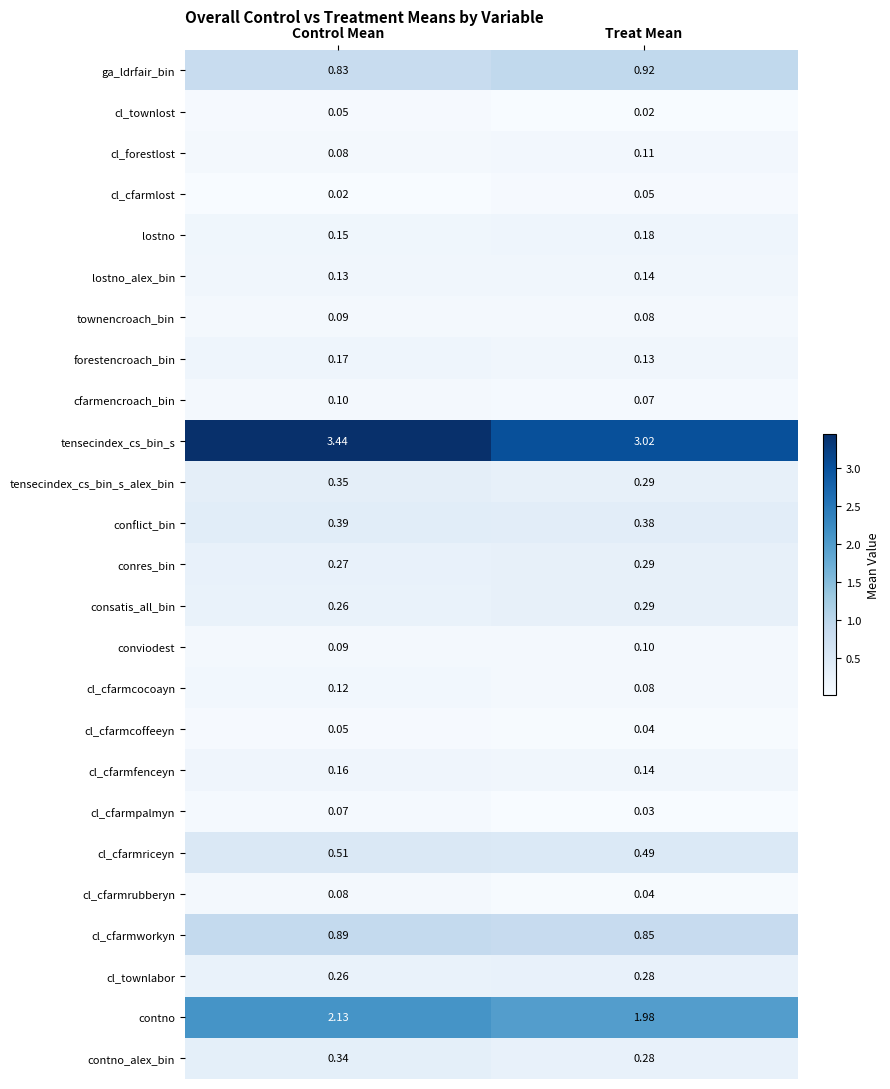

Which category has the highest value in the conviodest series?

Treat Mean